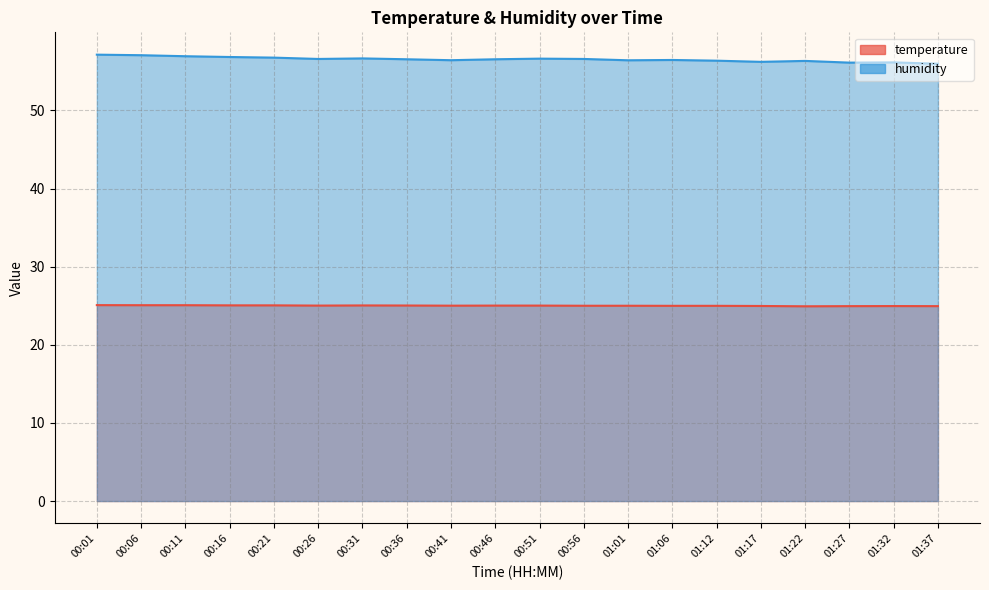

Reading left to right, list all the values displayed in this chart.

temperature: 00:01=25.1	00:06=25.1	00:11=25.1	00:16=25.1	00:21=25.1	00:26=25.0	00:31=25.0	00:36=25.0	00:41=25.0	00:46=25.0	00:51=25.0	00:56=25.0	01:01=25.0	01:06=25.0	01:12=25.0	01:17=25.0	01:22=24.9	01:27=24.9	01:32=25.0	01:37=24.9
humidity: 00:01=57.1	00:06=57.1	00:11=56.9	00:16=56.8	00:21=56.8	00:26=56.6	00:31=56.7	00:36=56.5	00:41=56.4	00:46=56.5	00:51=56.6	00:56=56.6	01:01=56.4	01:06=56.5	01:12=56.4	01:17=56.2	01:22=56.3	01:27=56.1	01:32=56.1	01:37=56.0